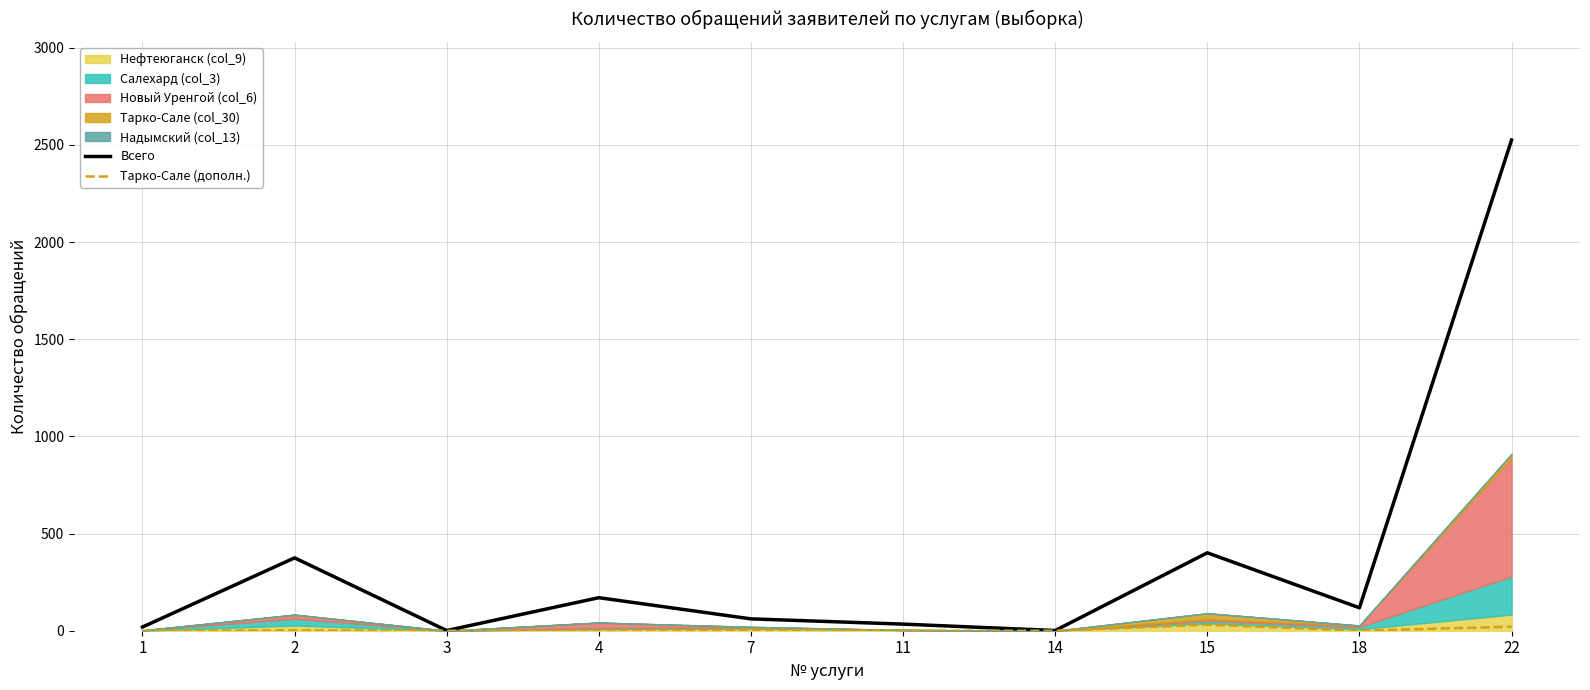

How many lines are shown in the chart?

2